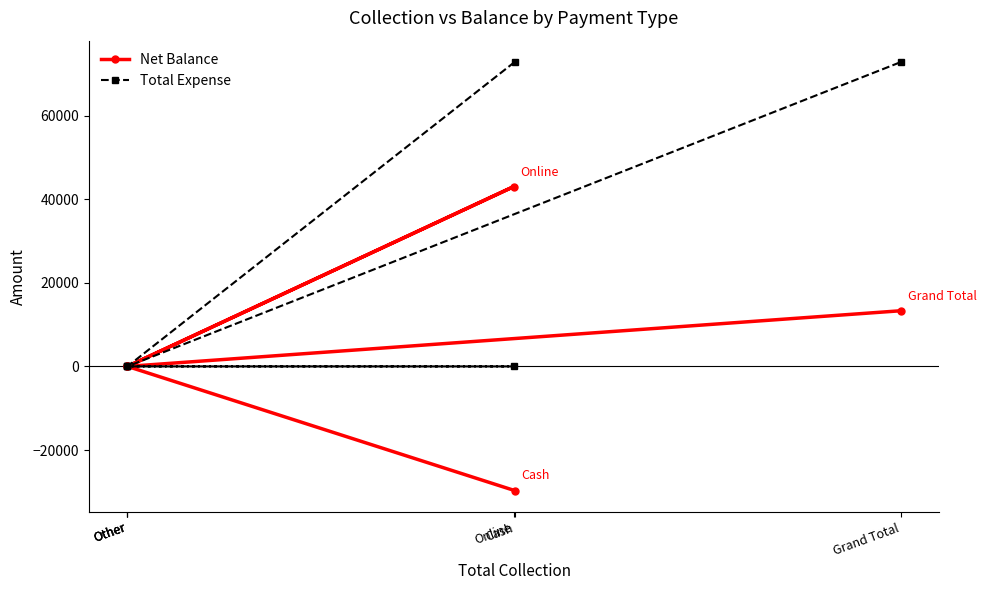

Reading left to right, transcribe all the data shown in this chart.

Net Balance: -29685	0	0	42994	0	13309
Total Expense: 72780	0	0	0	0	72780